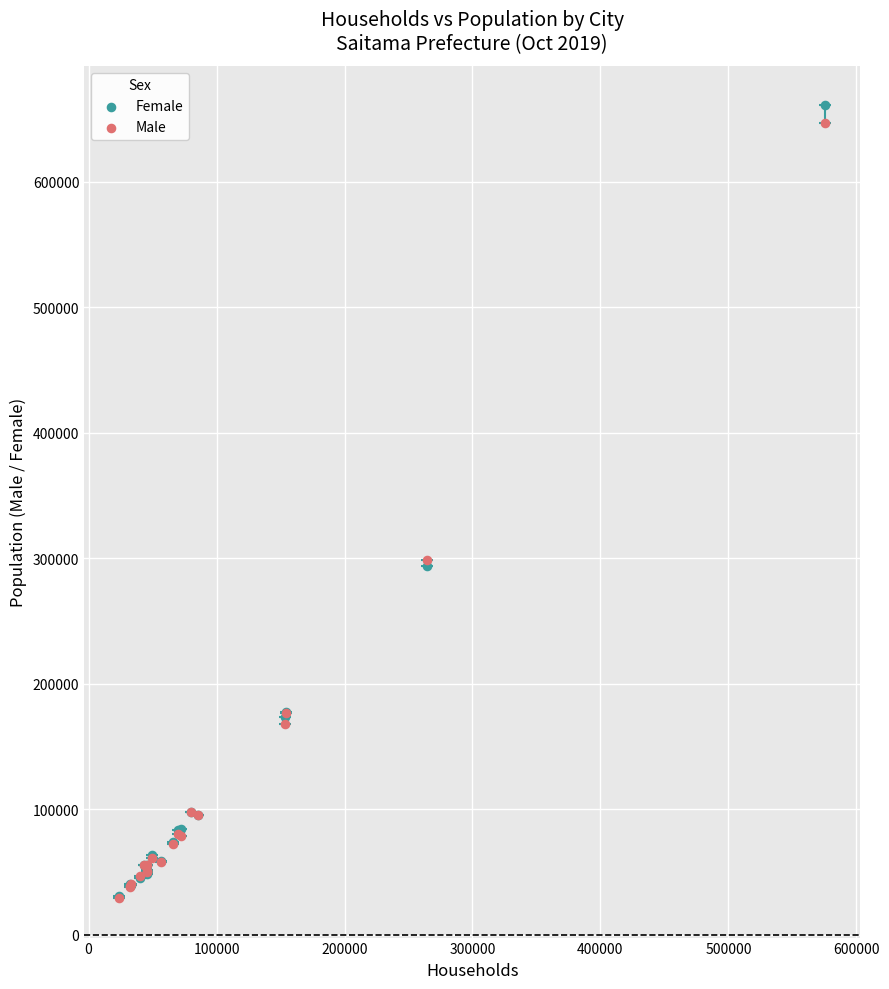

What are all the series names shown in the legend?

Female, Male